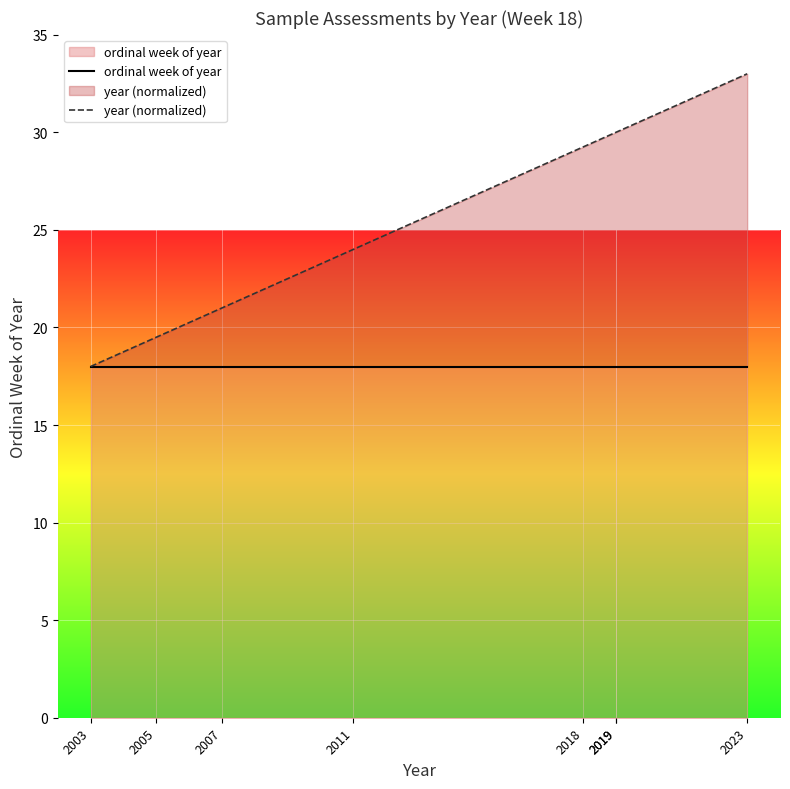

What is the minimum value for ordinal week of year?

18.0